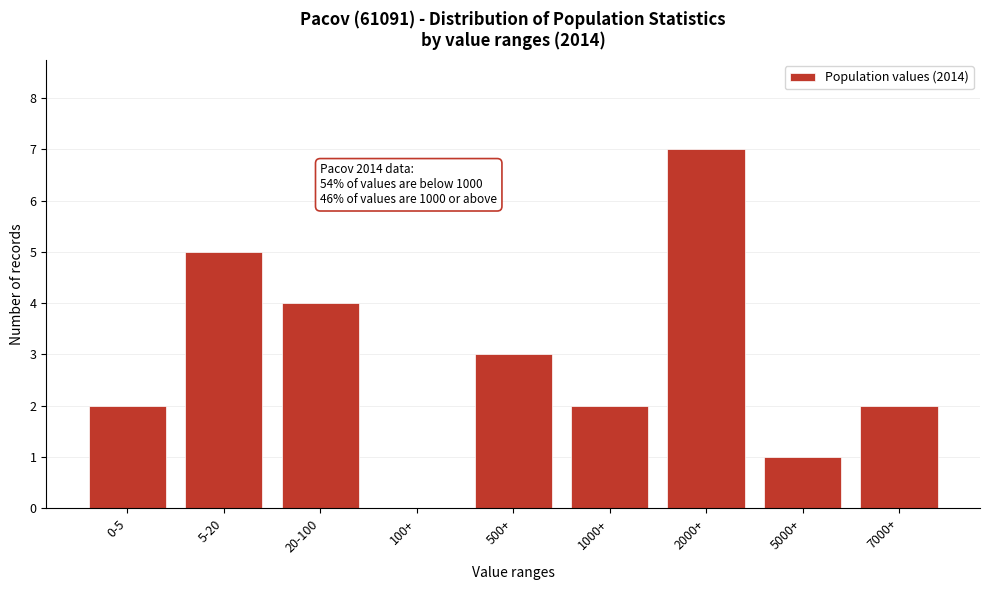

Reading left to right, extract all data points from this chart.

0-5=2	5-20=5	20-100=4	100+=0	500+=3	1000+=2	2000+=7	5000+=1	7000+=2